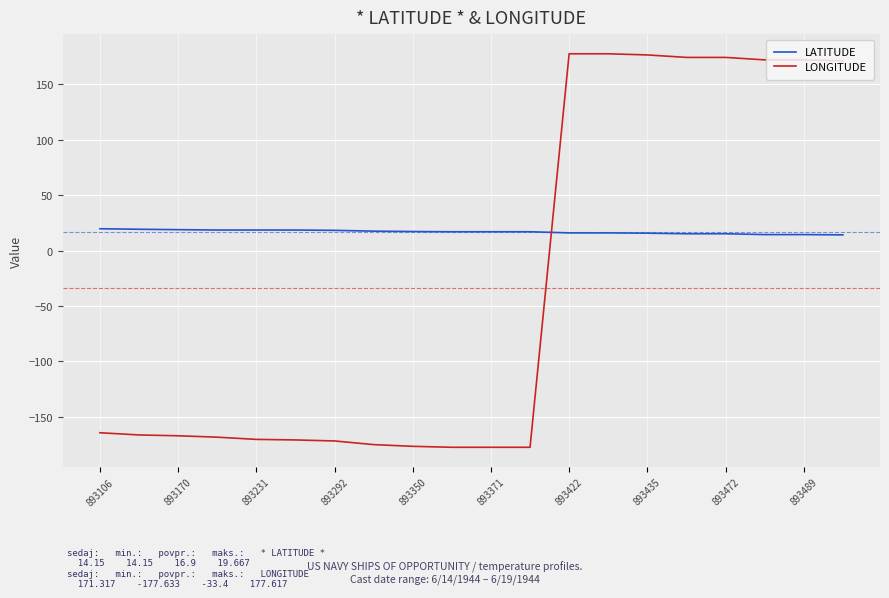

Which series has the largest total across all categories?

LATITUDE